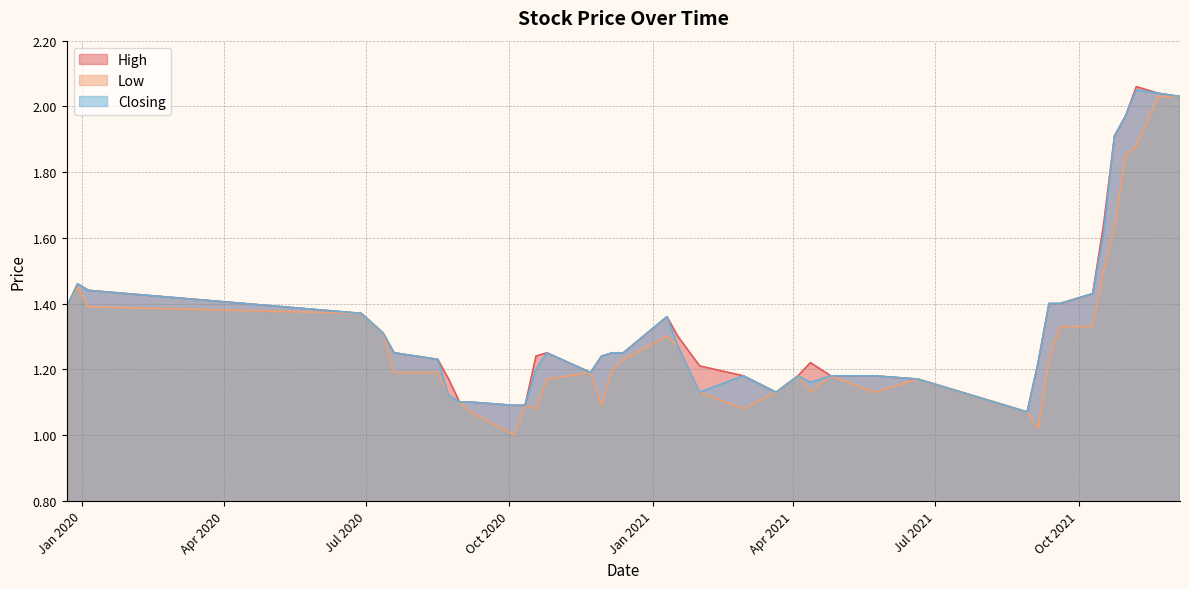

Count the number of categories in the chart.

40